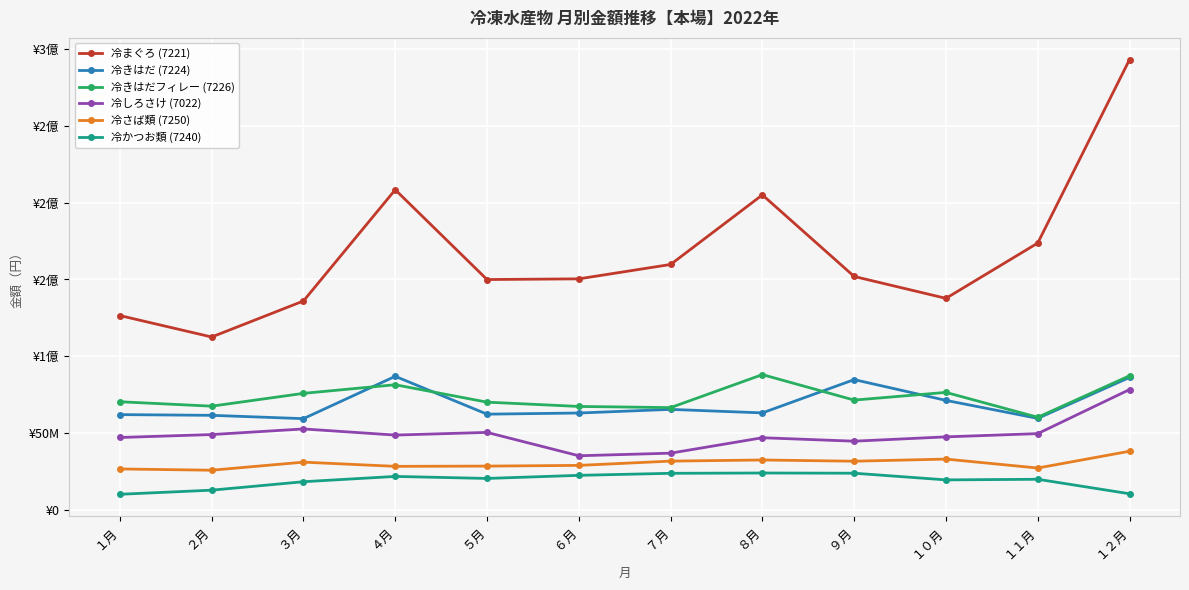

Which category has the highest value in the 冷かつお類 (7240) series?

８月